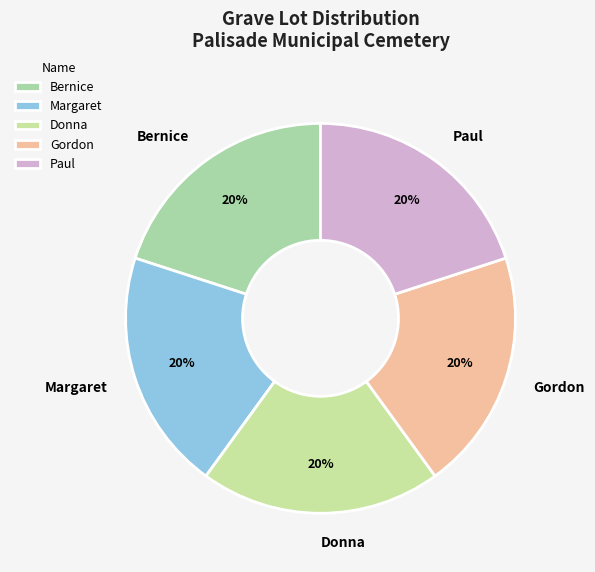

Is there any slice that represents more than half of the pie?

No